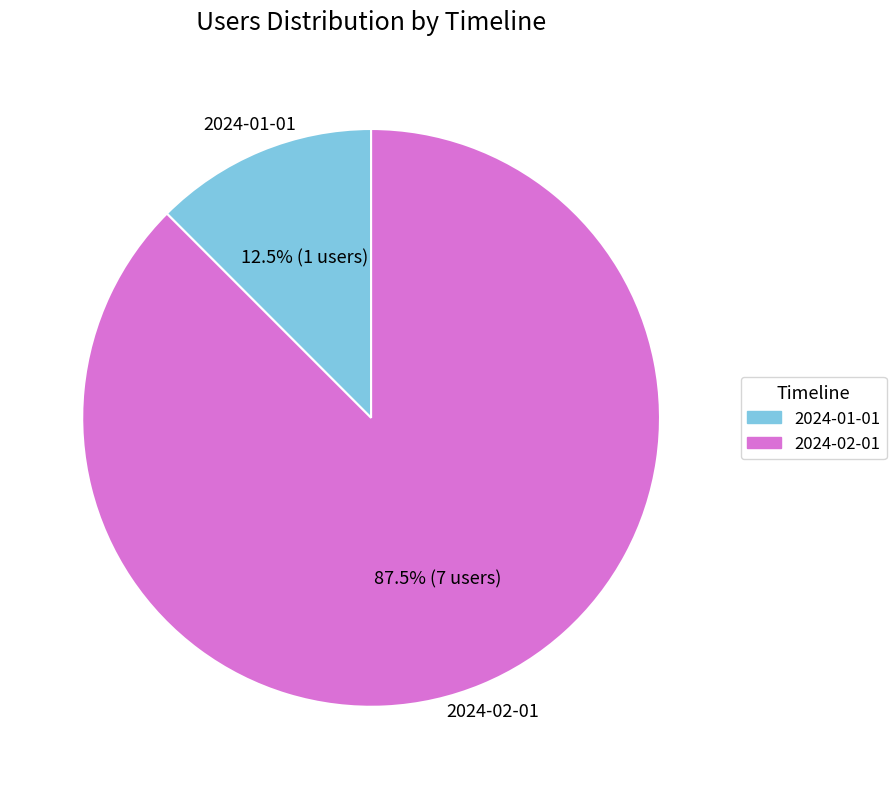

How many segments does this pie chart have?

2